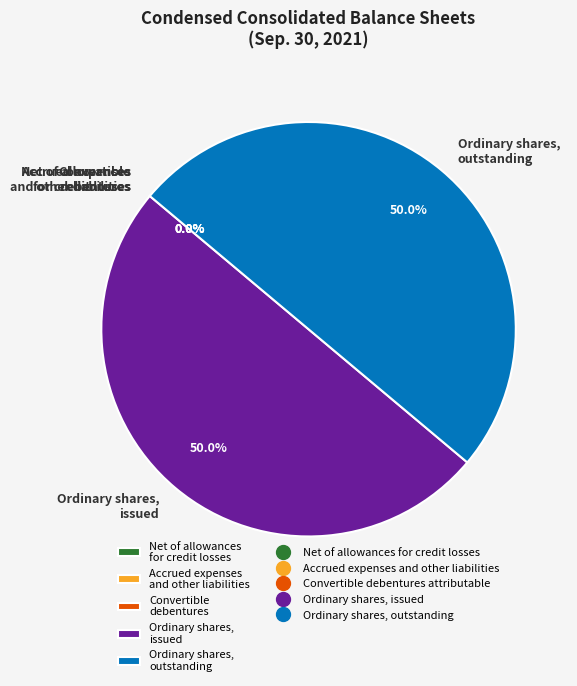

What portion of the pie excludes Ordinary shares, outstanding?

50.0%